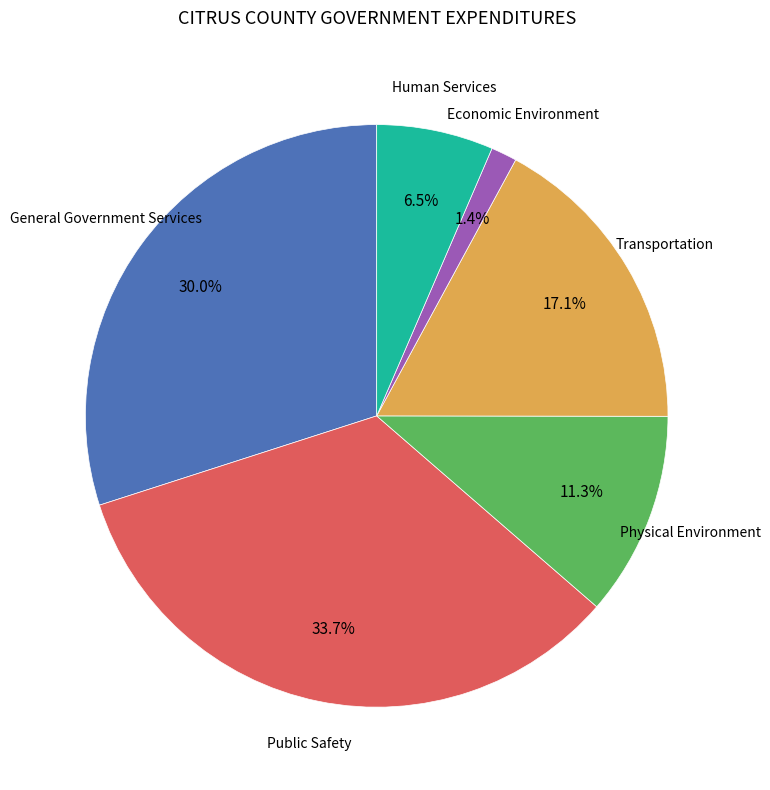

True or false: Economic Environment accounts for 11% of the total.

False